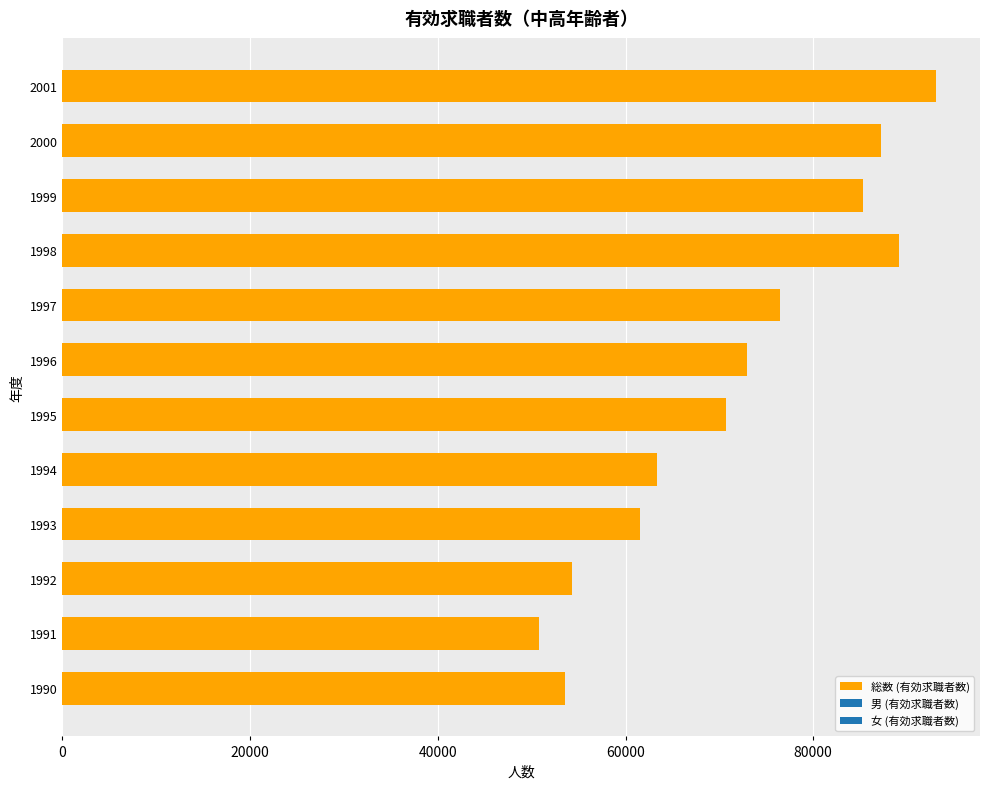

The chart shows a value of 76470 at 1997. True or false?

True